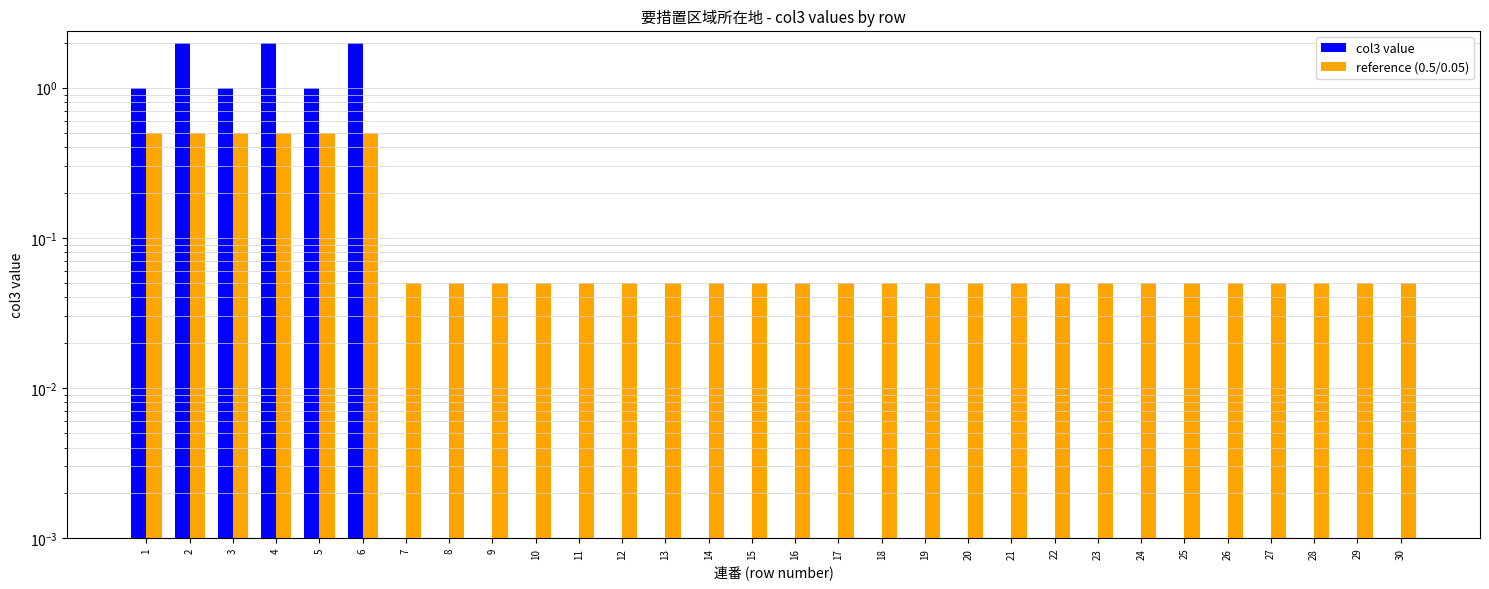

What is the total value across all series at 26?

0.1